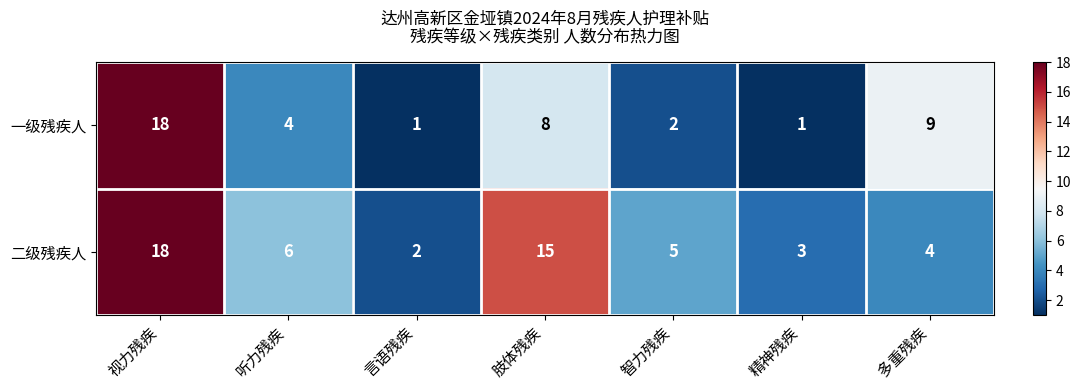

Reading left to right, what are all the values shown in this chart?

一级残疾人: 视力残疾=18	听力残疾=4	言语残疾=1	肢体残疾=8	智力残疾=2	精神残疾=1	多重残疾=9
二级残疾人: 视力残疾=18	听力残疾=6	言语残疾=2	肢体残疾=15	智力残疾=5	精神残疾=3	多重残疾=4